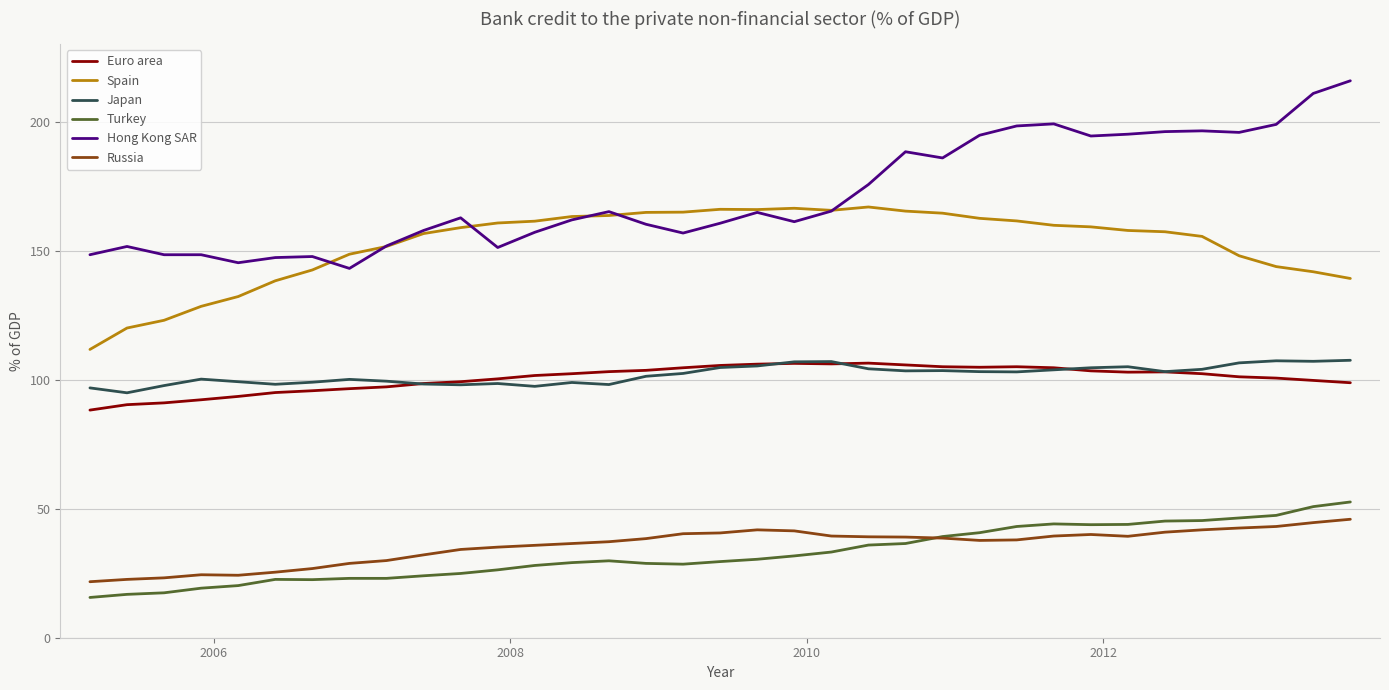

Which series has the largest range (max minus min)?

Hong Kong SAR